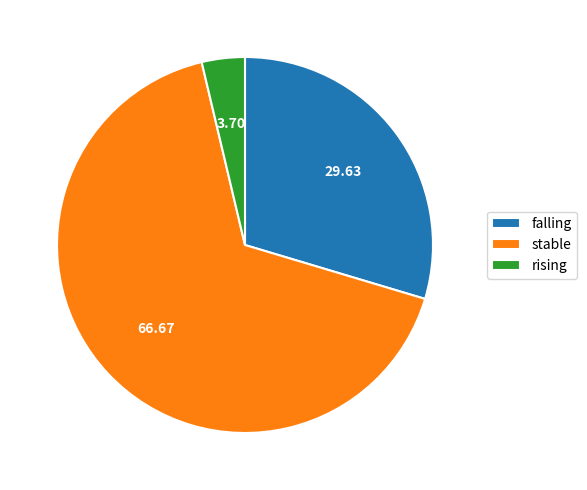

The falling slice represents 22% of the pie. True or false?

False